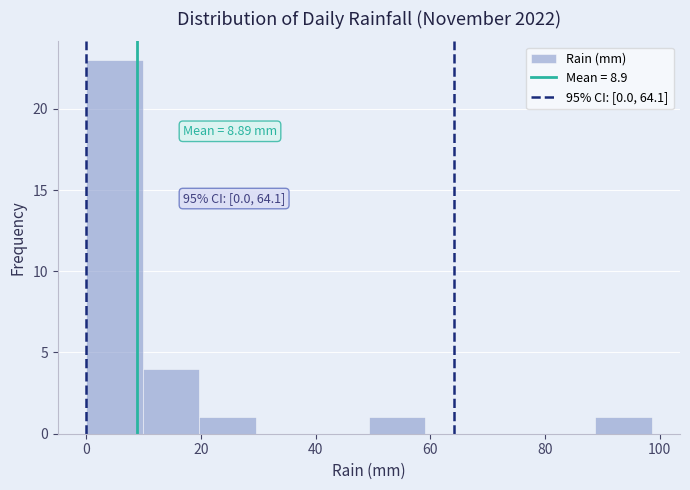

Which range on the x-axis has the tallest bar?

0 to 10